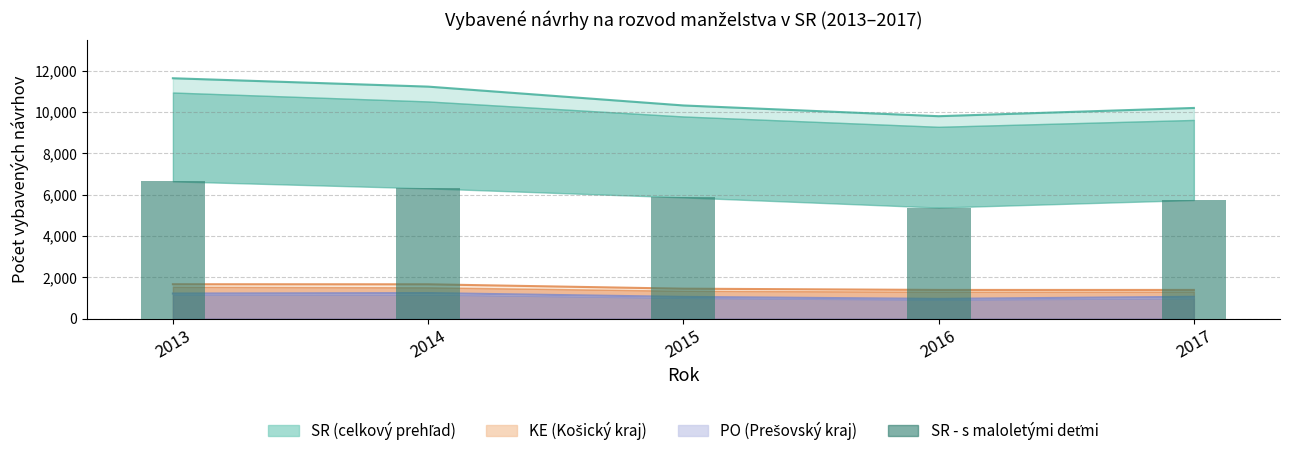

Which has a higher value, 2013 or 2015?

2013